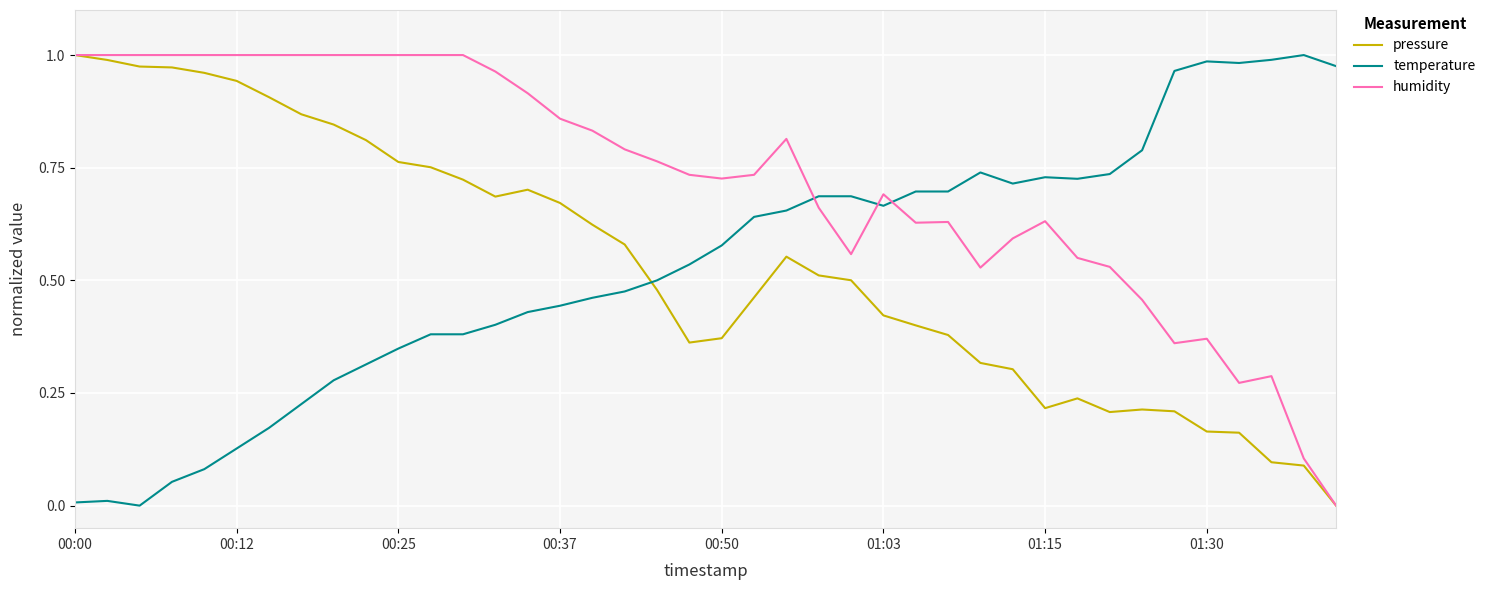

How many times do humidity and temperature cross each other?

3